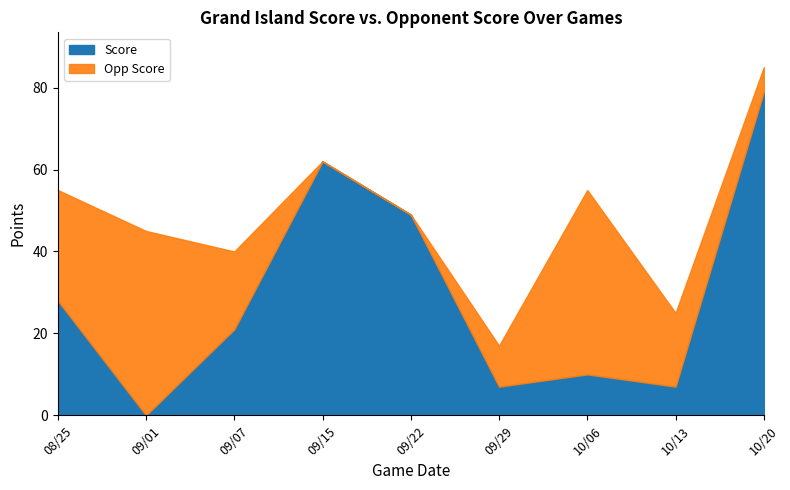

Rank the categories by Score value from lowest to highest.

09/01, 09/29, 10/13, 10/06, 09/07, 08/25, 09/22, 09/15, 10/20